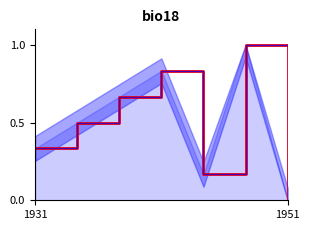

How many interior local peaks (higher than both neighbors) does the data have?

2